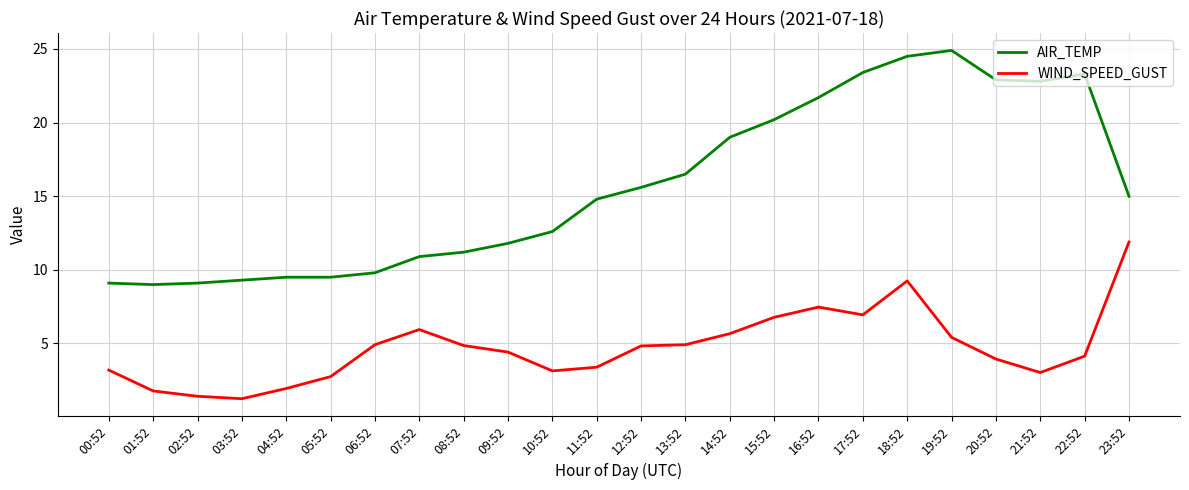

In WIND_SPEED_GUST, how many points are higher than both neighbors (excluding endpoints)?

3